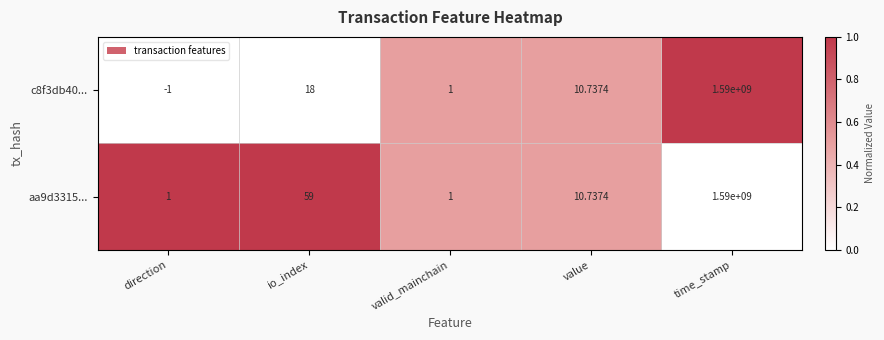

At which label is aa9d3315... closest to 795000000?

io_index